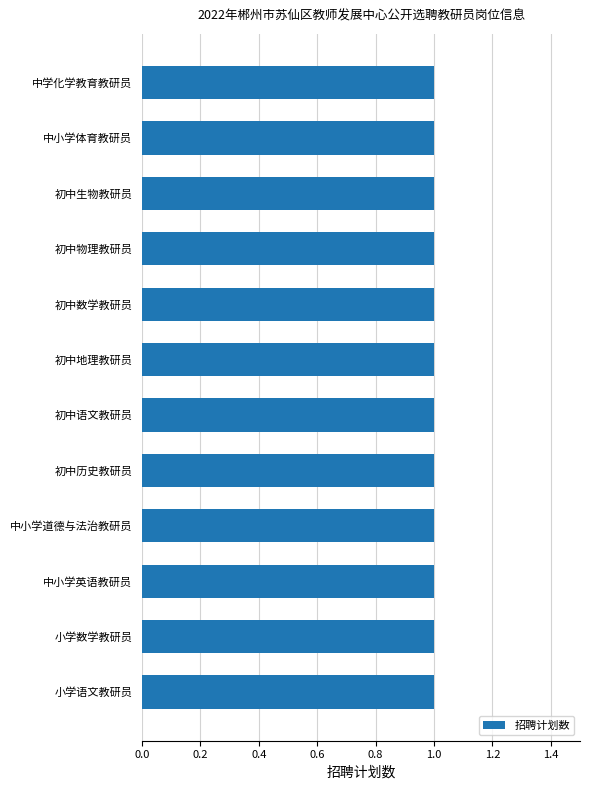

What is the label of the 1st bar from the right?

中学化学教育教研员